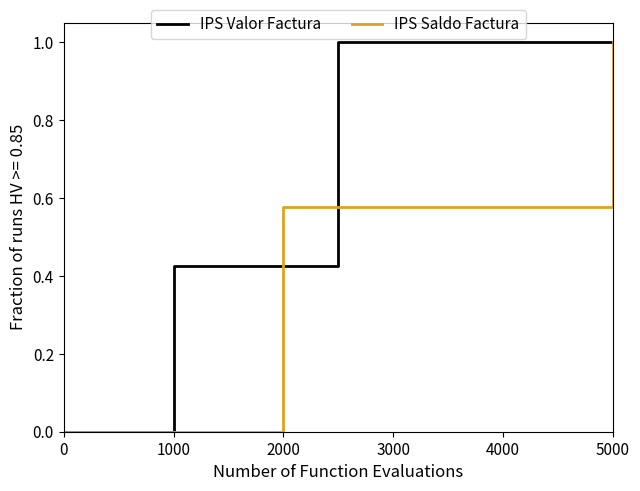

What are all the series names shown in the legend?

IPS Valor Factura, IPS Saldo Factura